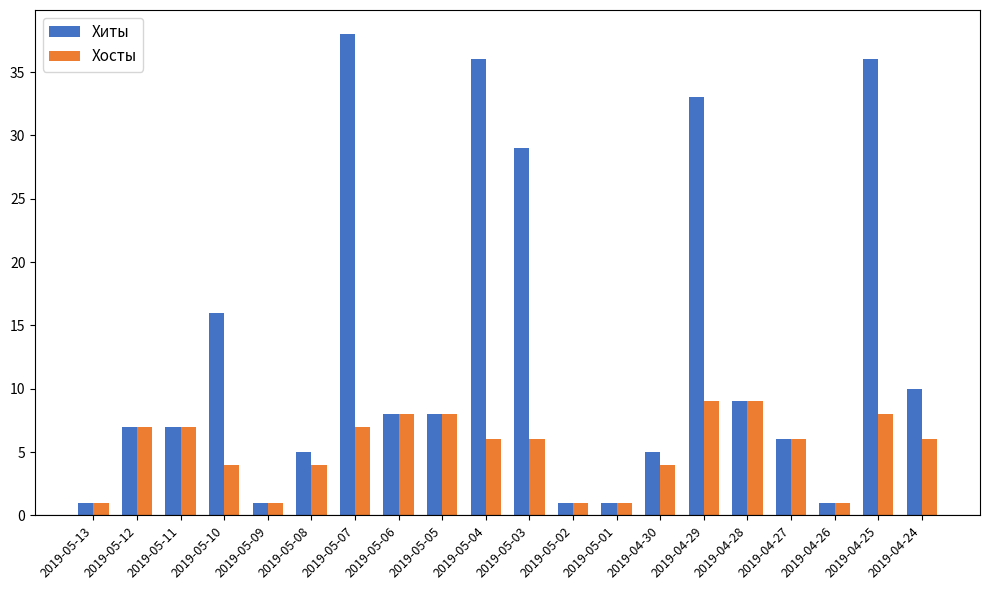

The value of Хиты at 2019-05-12 is 4. True or false?

False